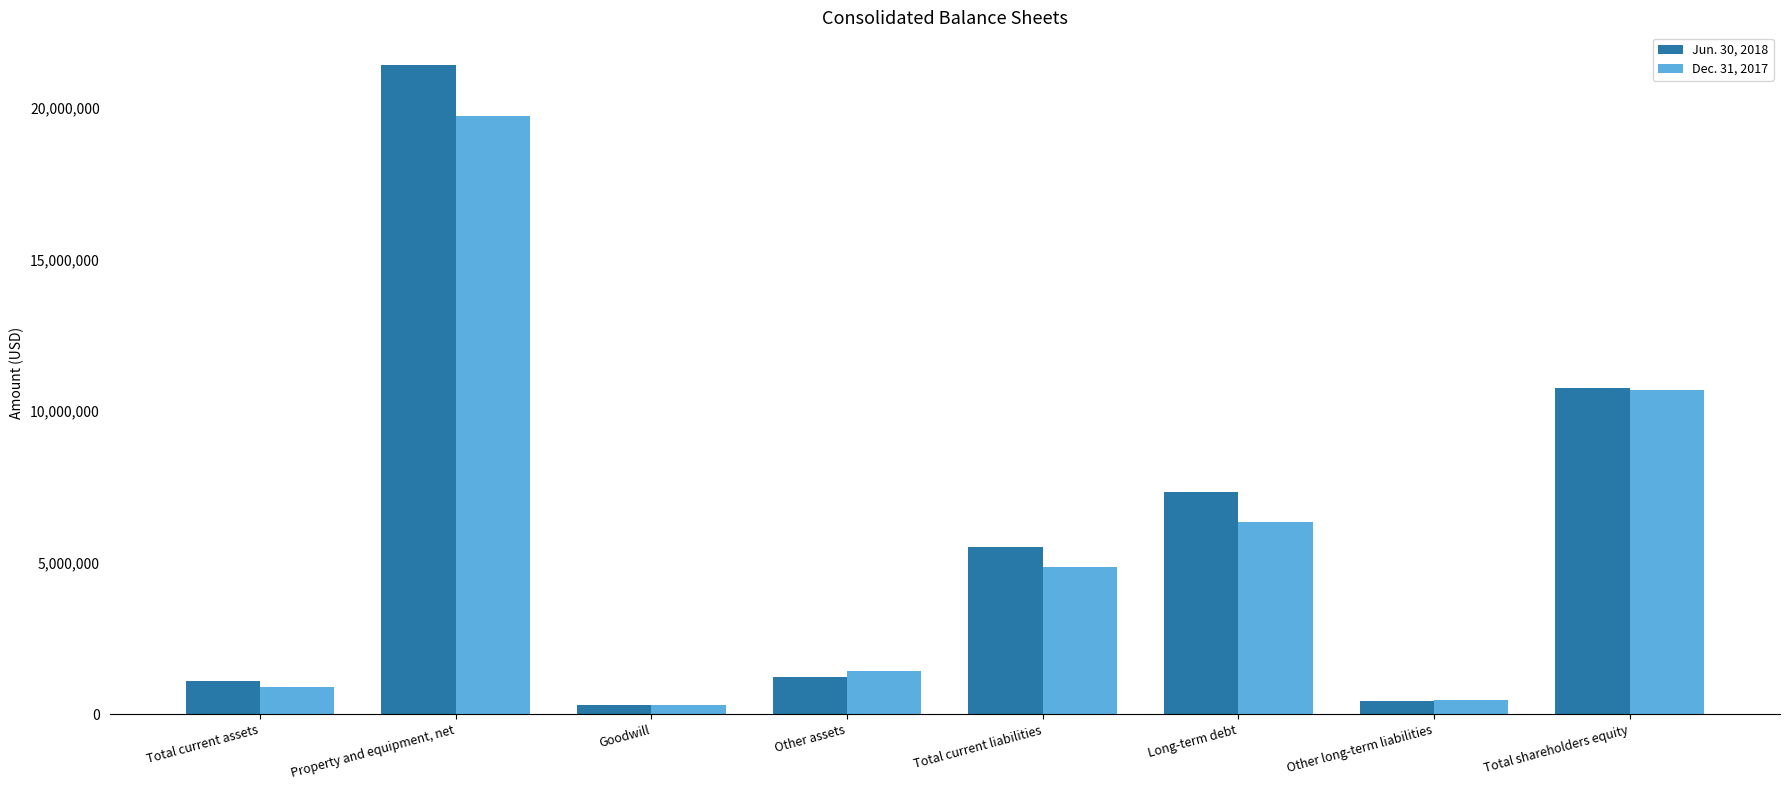

Which category has the highest value in the Dec. 31, 2017 series?

Property and equipment, net